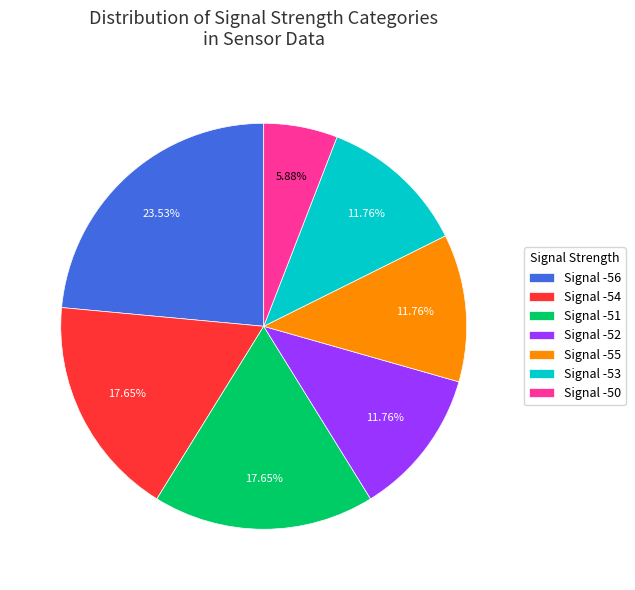

What is the smallest slice in the pie chart?

Signal -50